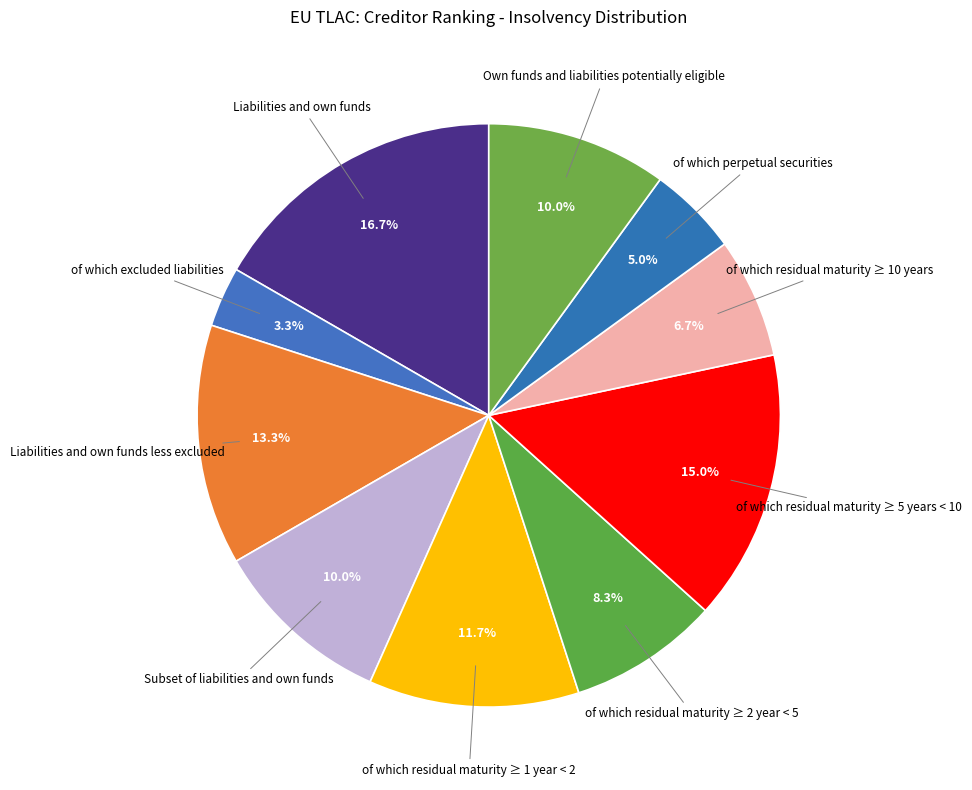

True or false: Subset of liabilities and own funds accounts for 10% of the total.

True